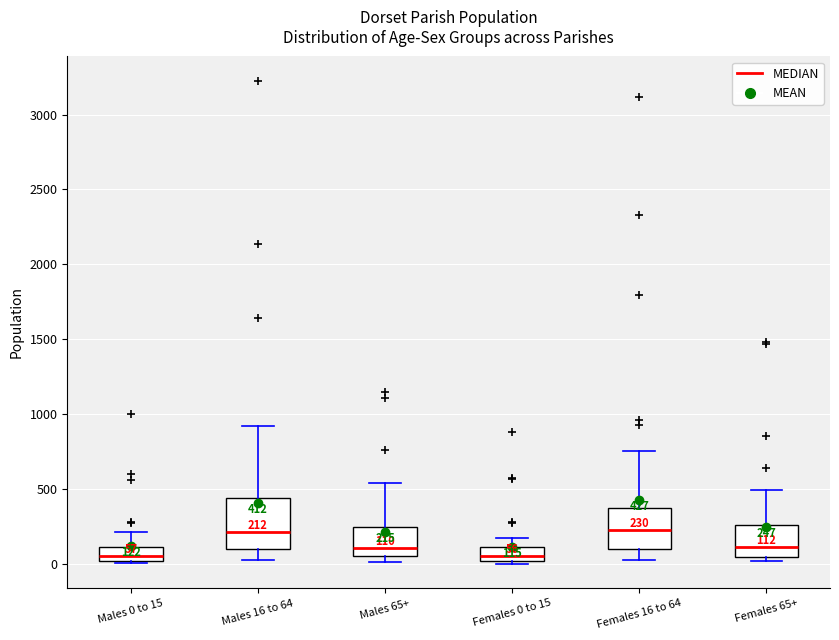

Which box is the tallest, from its lower edge to its upper edge?

Males 16 to 64